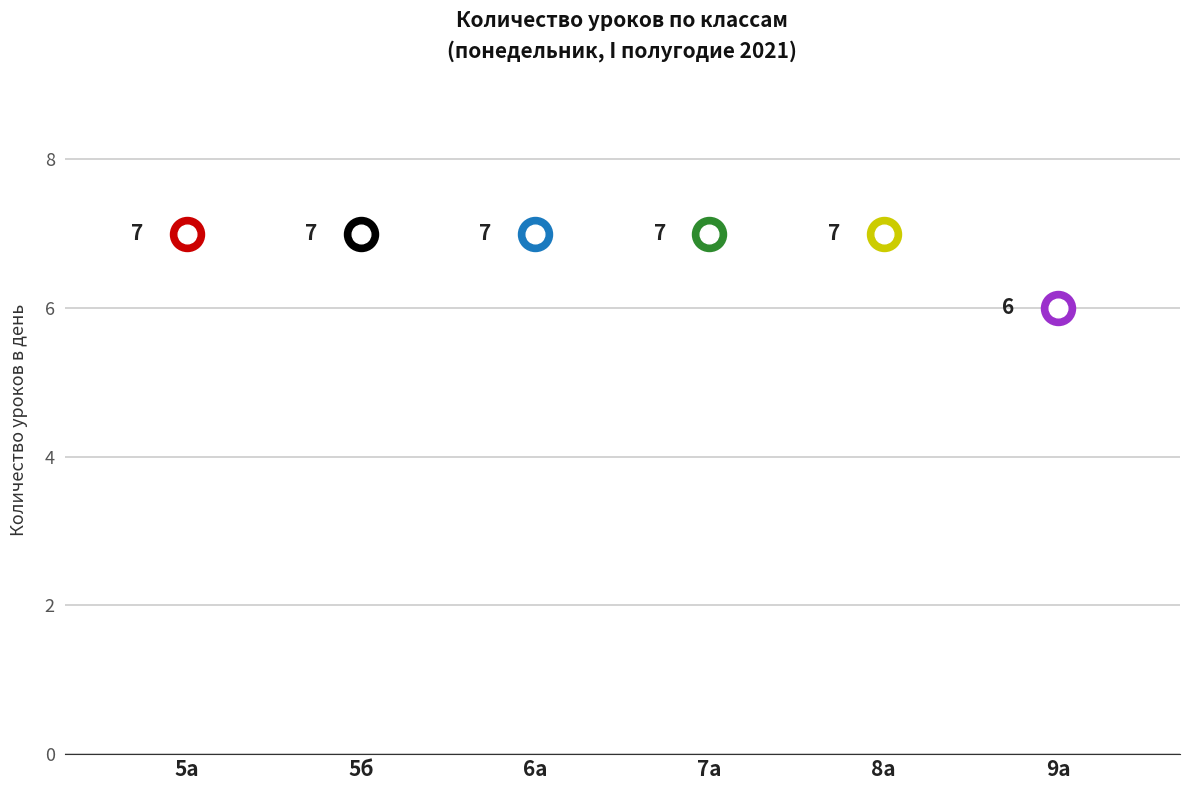

Approximately how many times larger is the value at 6а compared to 5б?

1.0